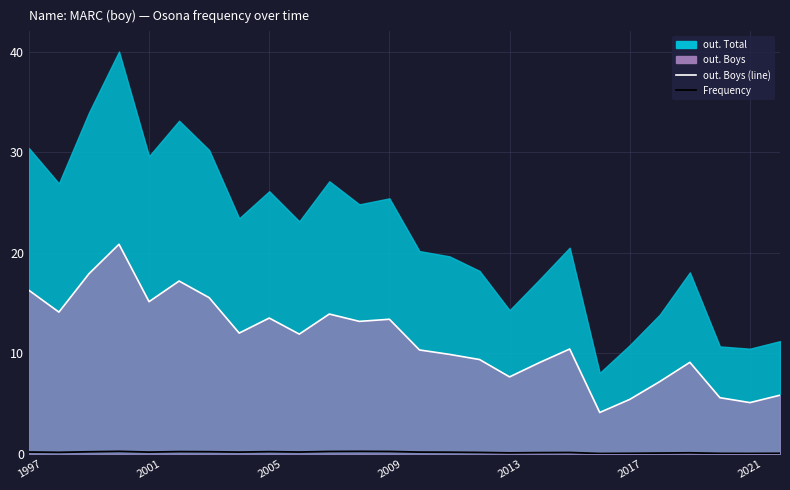

True or false: out. Boys (line) and Frequency cross at least once.

False